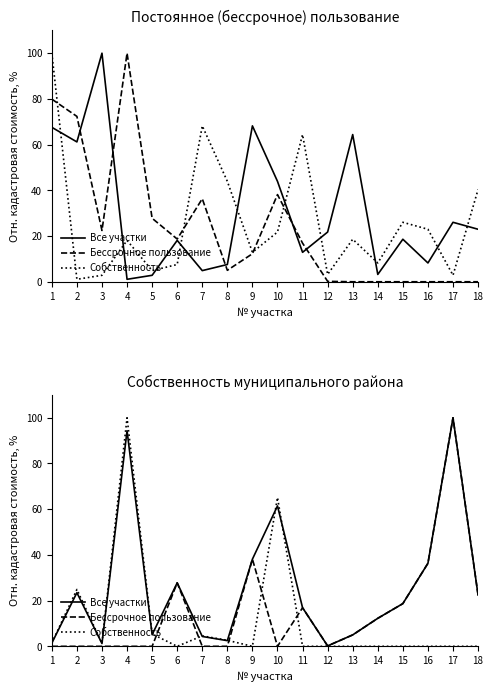

Rank the series by their maximum value, from lowest to highest.

Все участки, Бессрочное пользование, Собственность